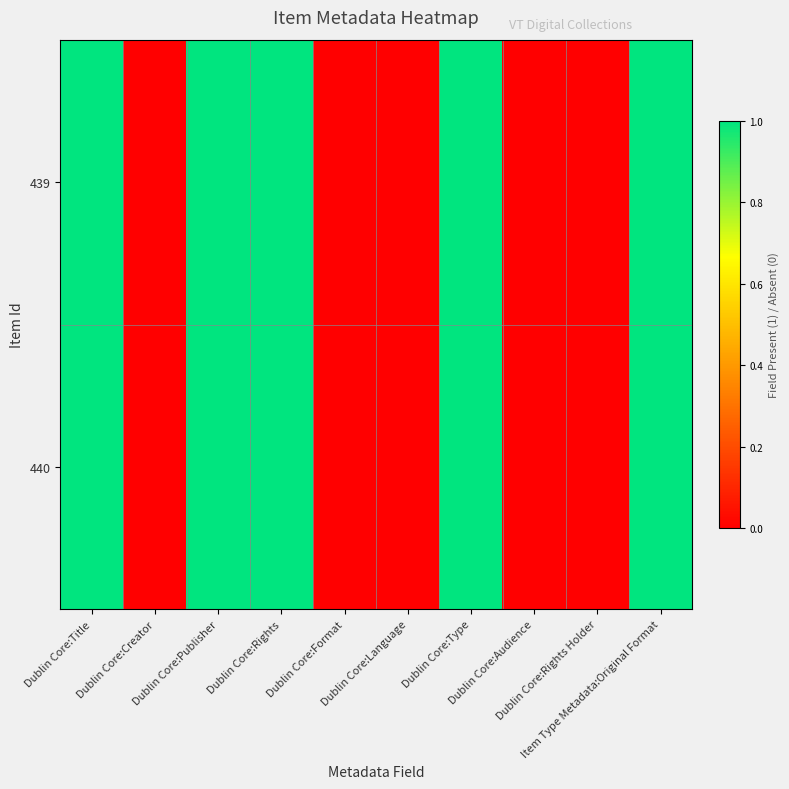

Rank the series at Item Type Metadata:Original Format from highest to lowest value.

439, 440